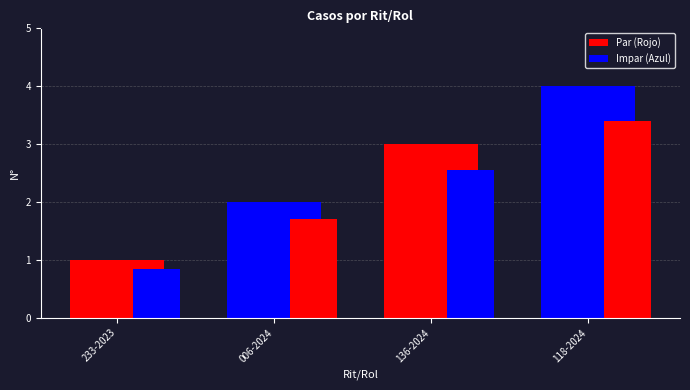

Which label corresponds to the largest value in the chart?

118-2024